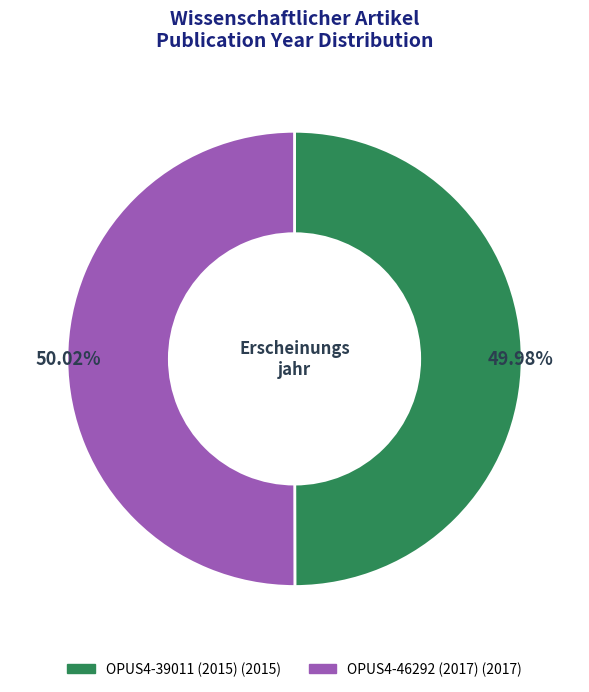

How many slices are in this pie chart?

2